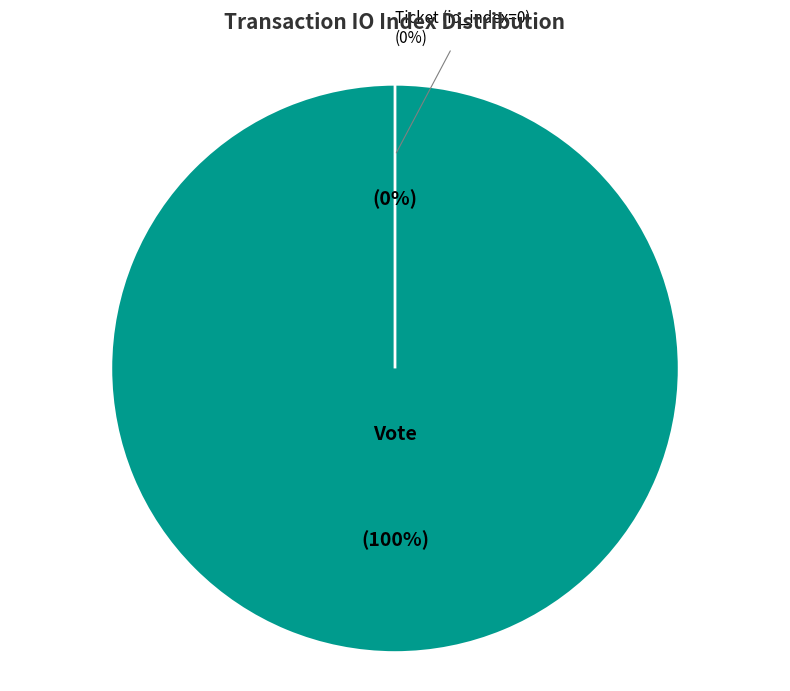

Which slice is the largest?

Vote (io_index=1)